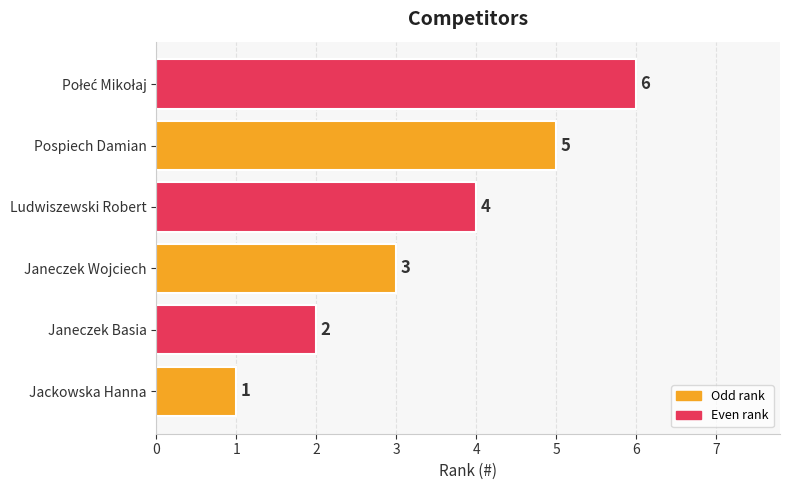

At which label is the value closest to 3?

Janeczek Wojciech